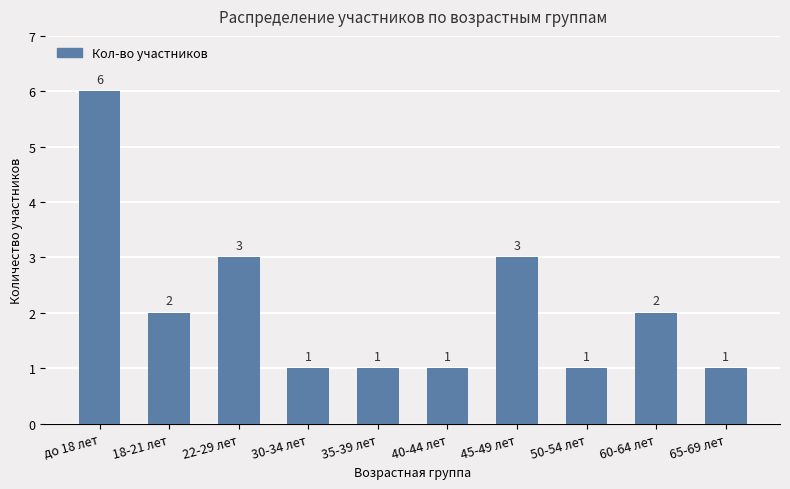

At which label does the data first exceed 2?

до 18 лет